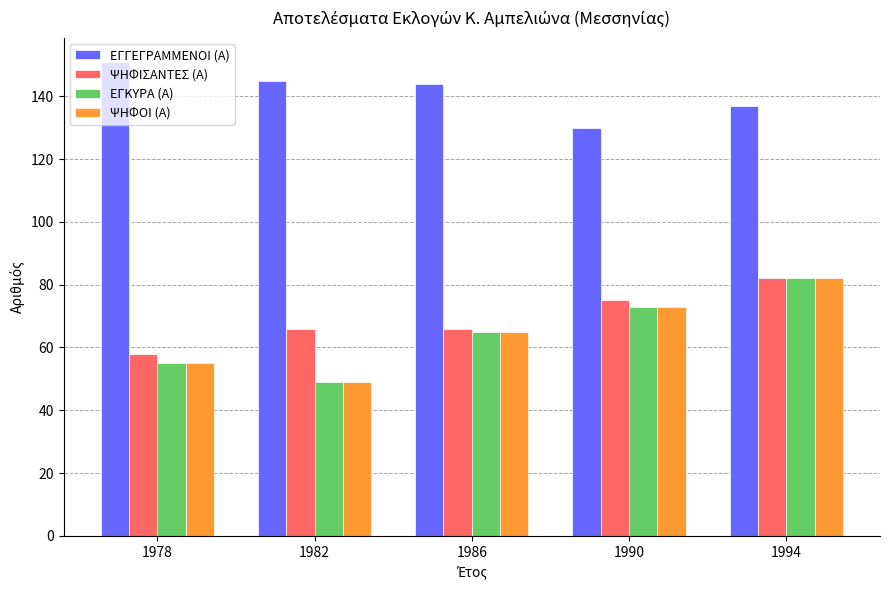

Reading left to right, transcribe all the data shown in this chart.

ΕΓΓΕΓΡΑΜΜΕΝΟΙ (Α): 151	145	144	130	137
ΨΗΦΙΣΑΝΤΕΣ (Α): 58	66	66	75	82
ΕΓΚΥΡΑ (Α): 55	49	65	73	82
ΨΗΦΟΙ (Α): 55	49	65	73	82